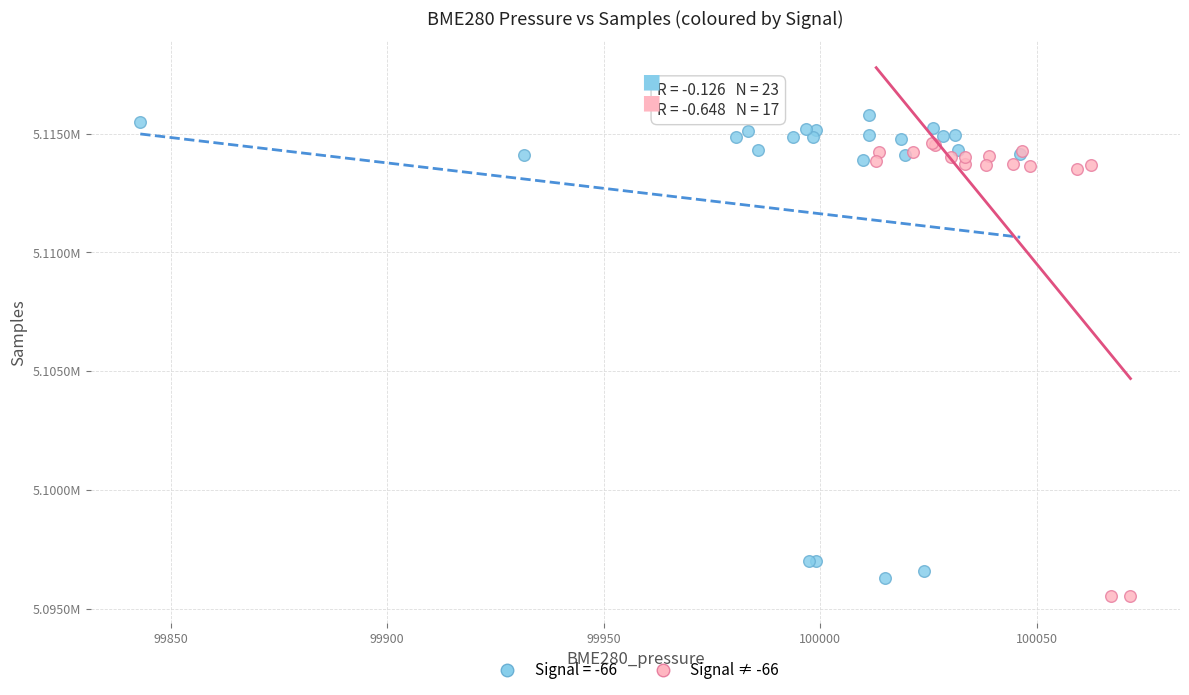

What are all the series names shown in the legend?

Signal = -66, Signal ≠ -66